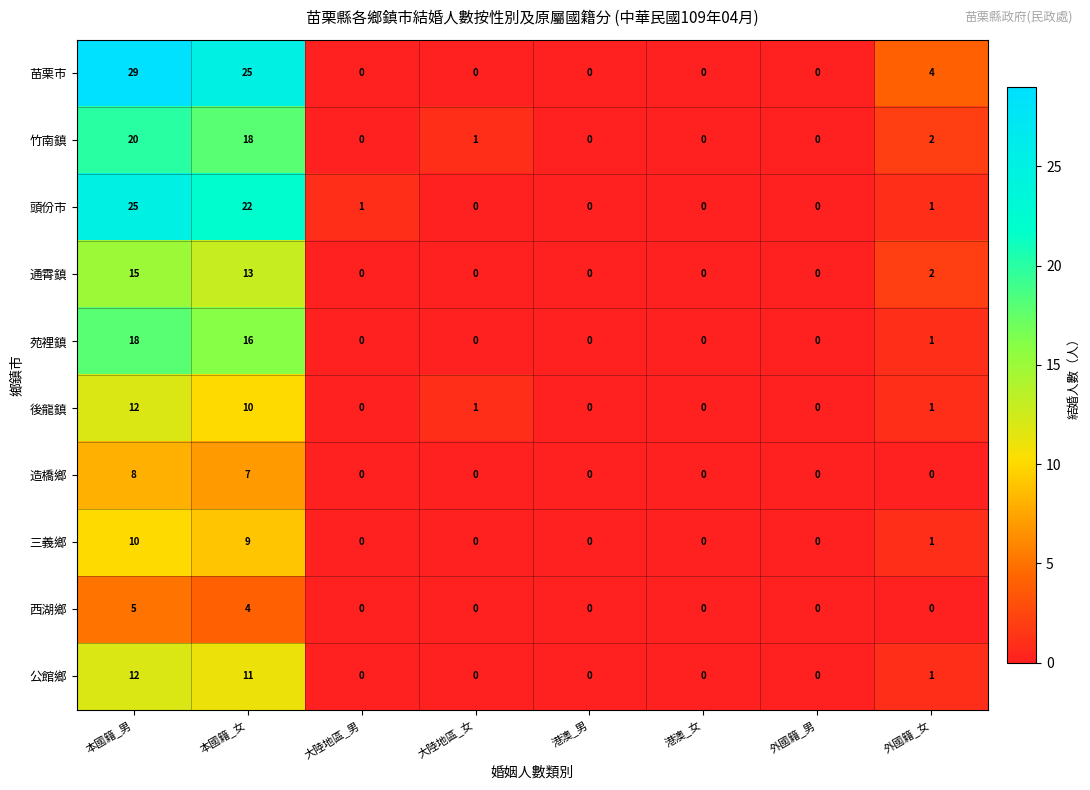

How many data points in 苗栗市 are above 0?

3